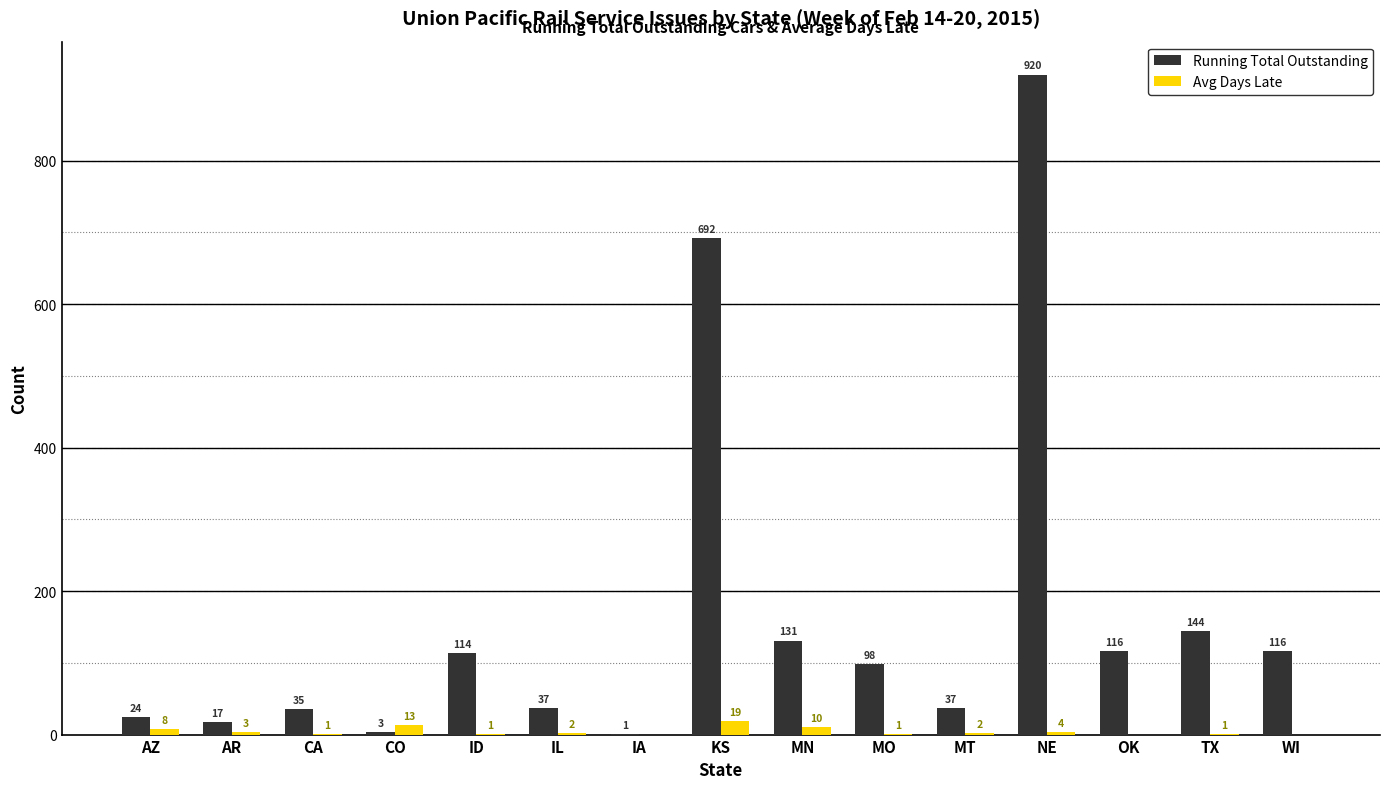

What is the average value of the Running Total Outstanding series?

166